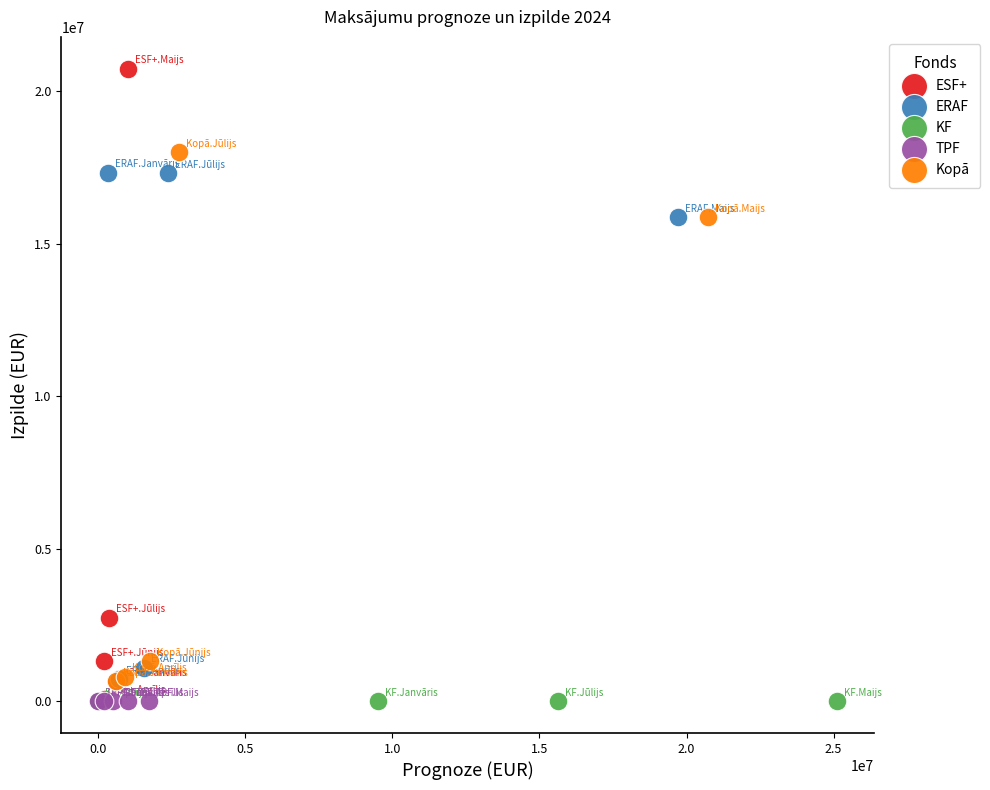

Which series contains the highest Y value?

ESF+